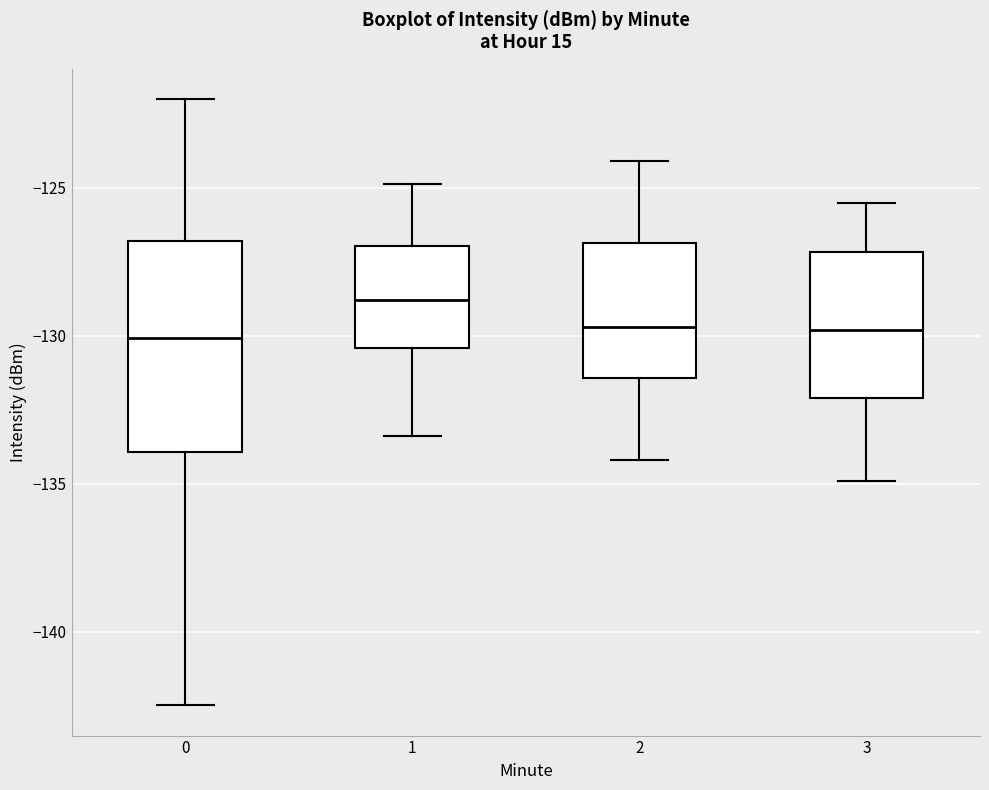

Which box has the highest median line?

1